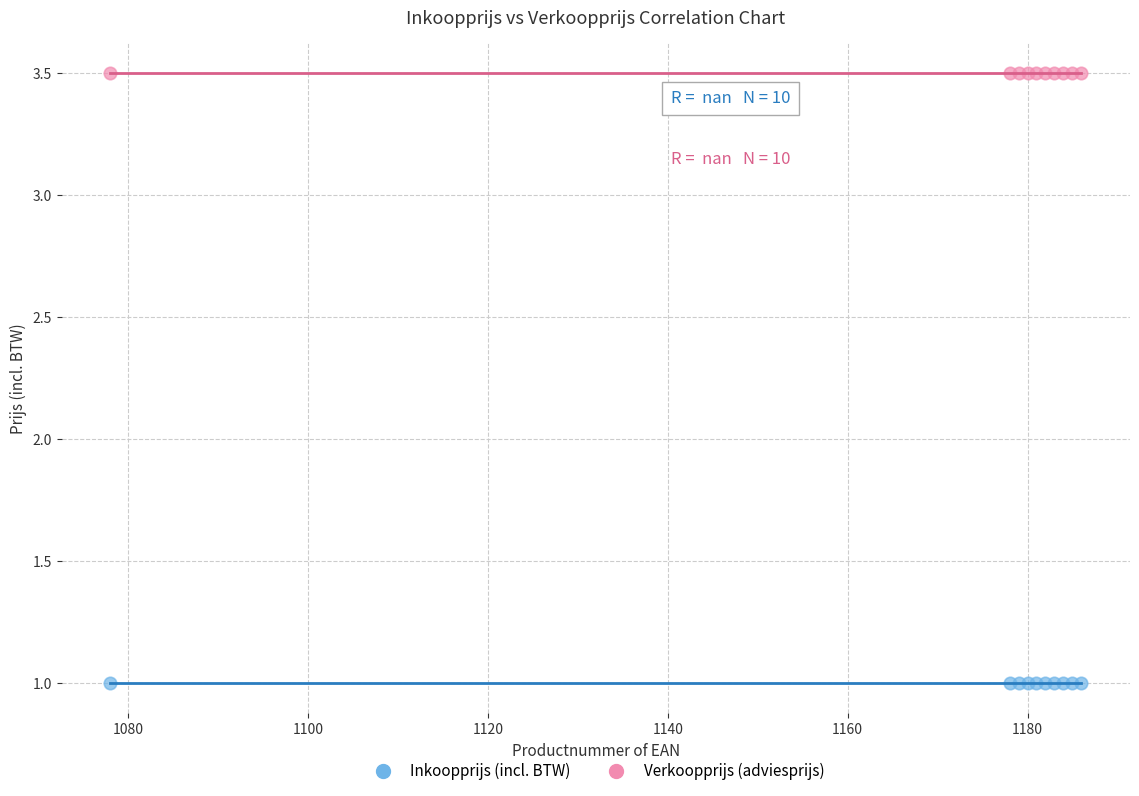

Which series contains the highest Y value?

Verkoopprijs (adviesprijs)